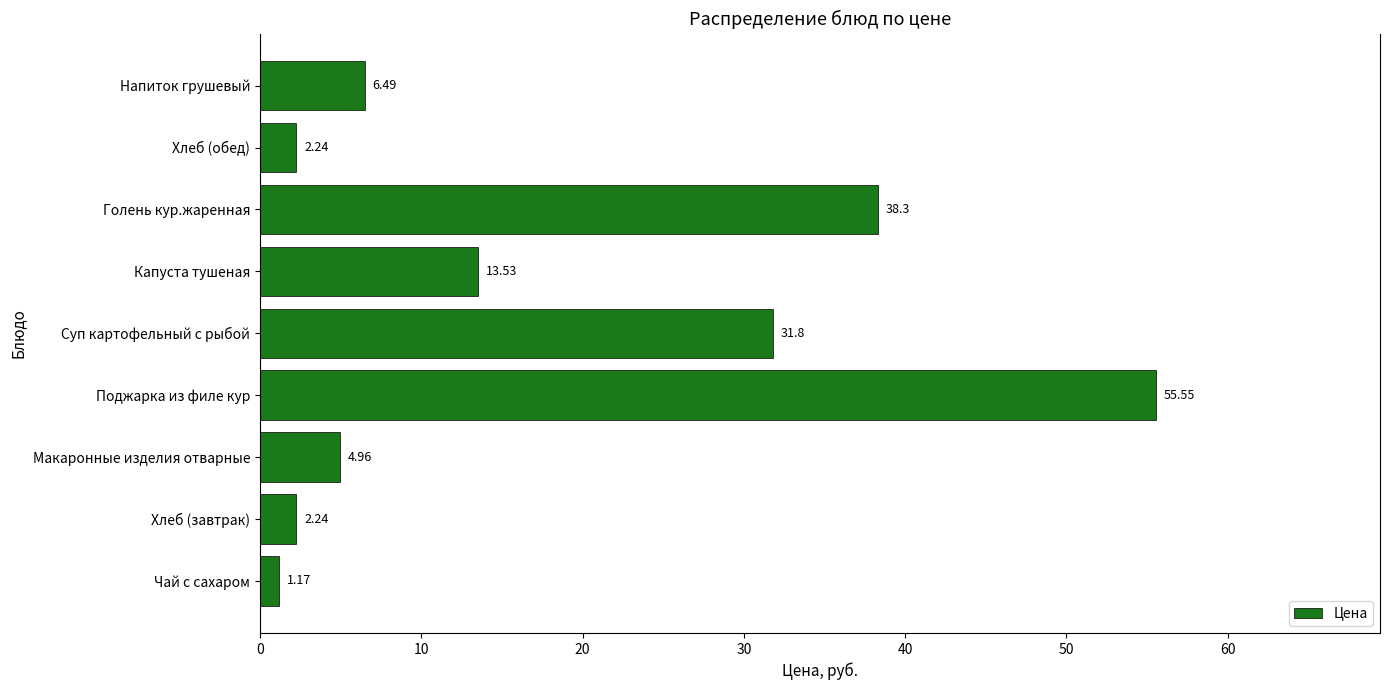

At which category does the chart reach its peak across all series?

Поджарка из филе кур